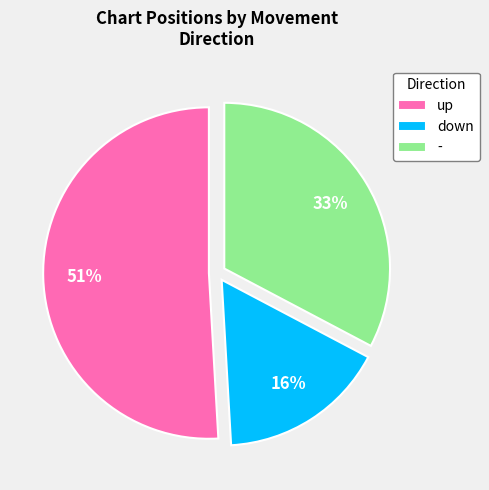

Combined, do - and up account for over 50%?

Yes